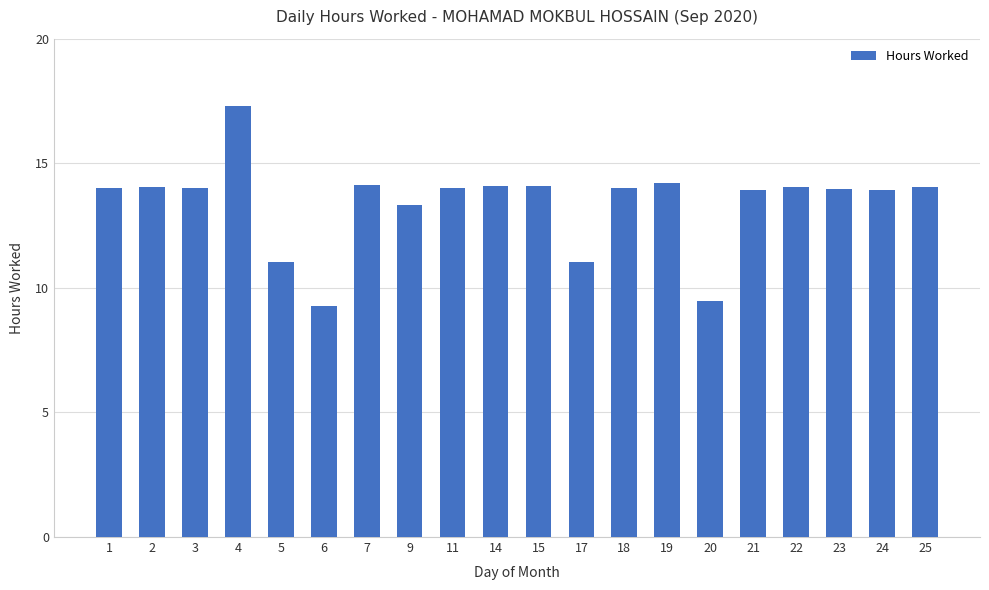

The chart shows a value of 14.0 at 1. True or false?

True